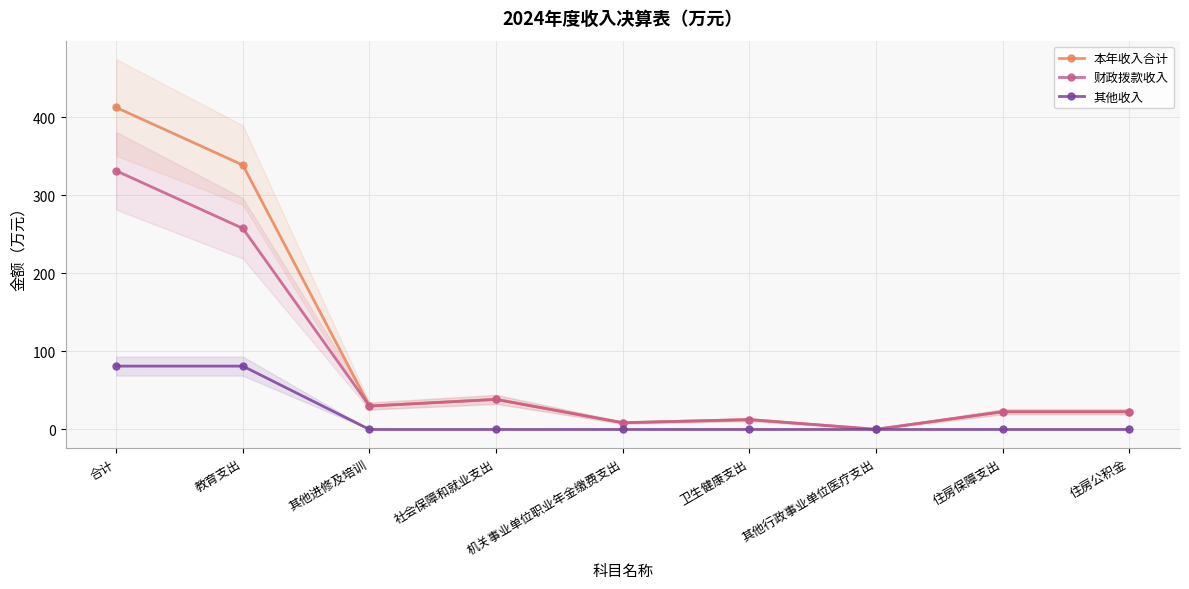

How many data points in 财政拨款收入 are above 22?

6